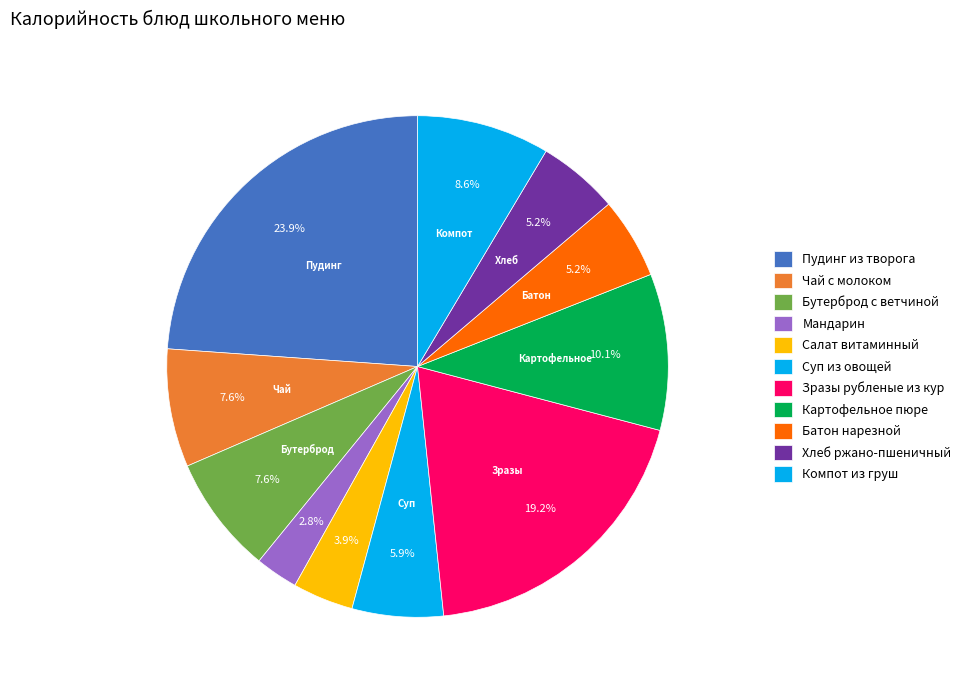

The Салат витаминный slice represents 4% of the pie. True or false?

True